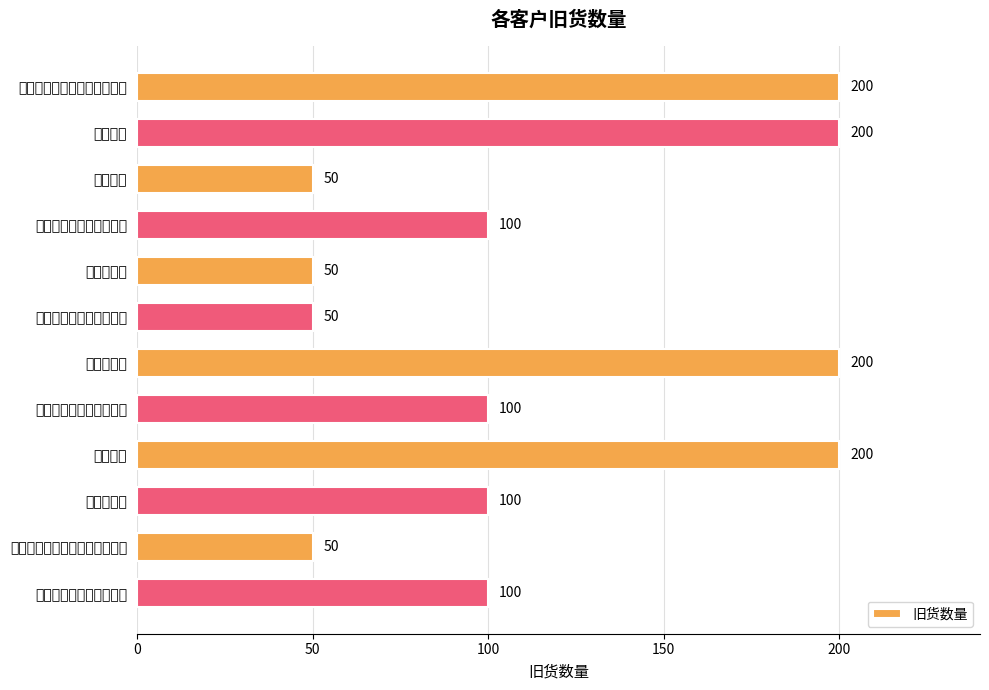

How many values are below 100?

4